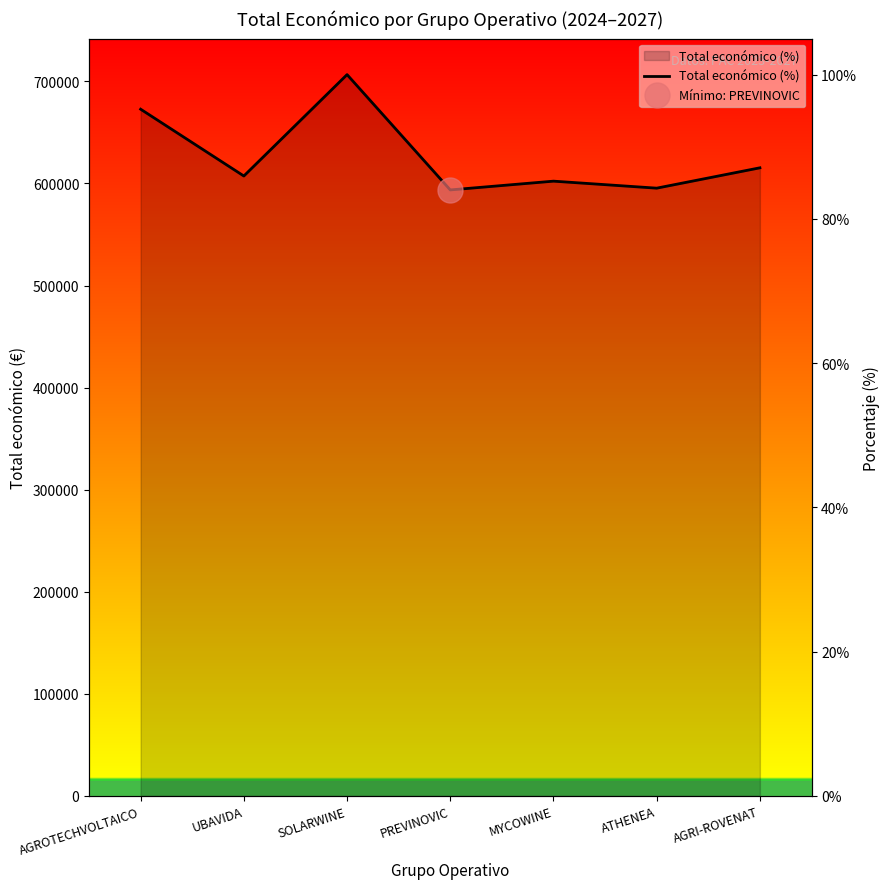

What is the smallest value displayed?

84.0